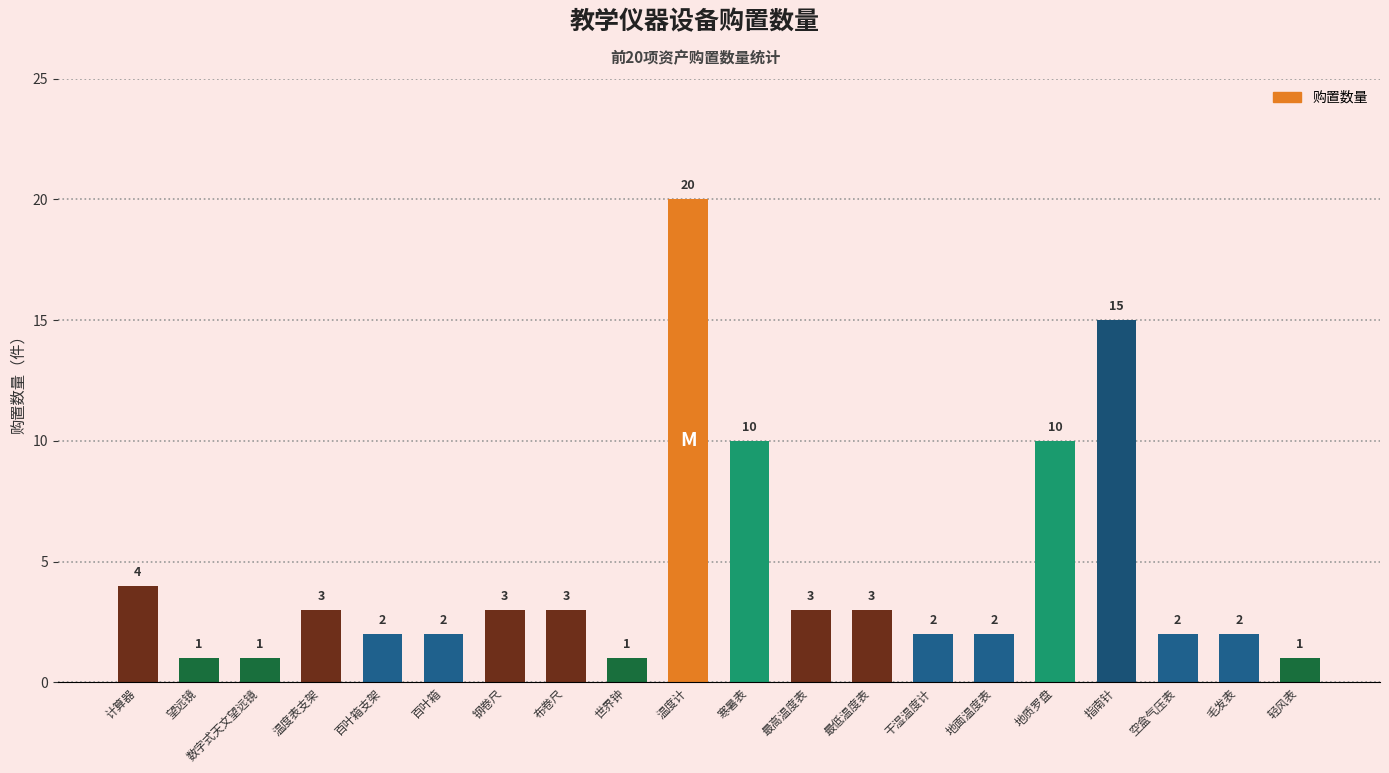

Are the bars horizontal?

No